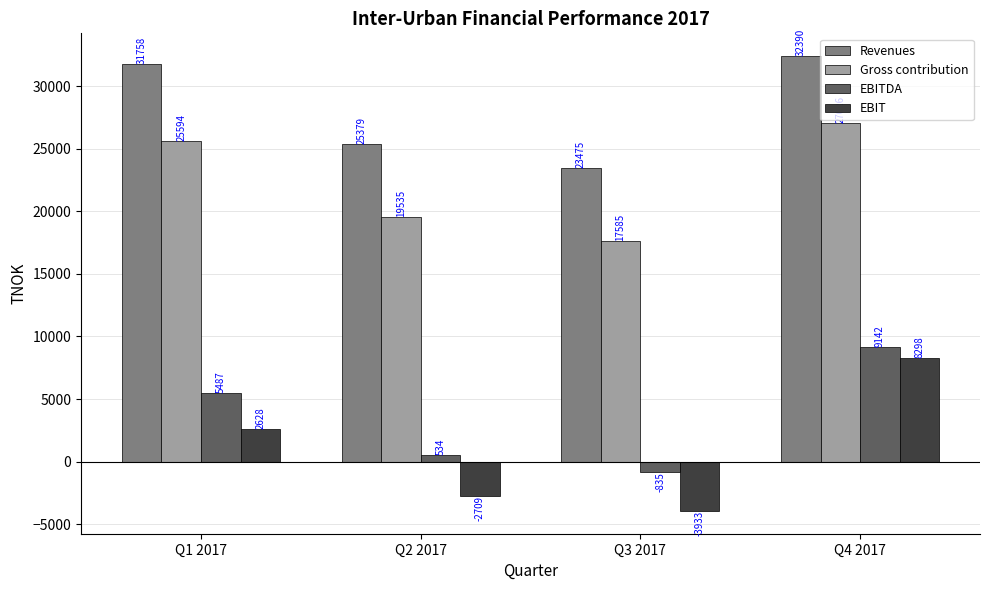

What is the label of the 1st bar from the right?

Q4 2017